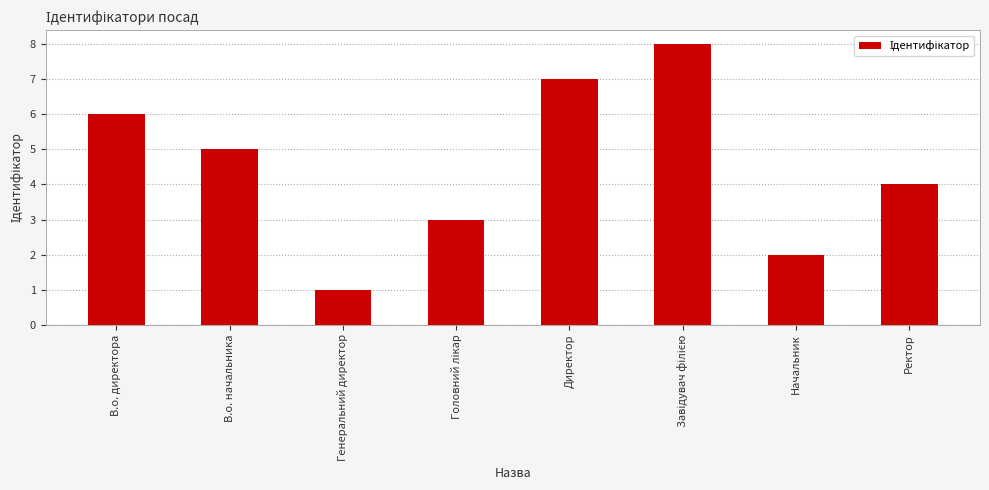

What position from the left is Ректор?

8